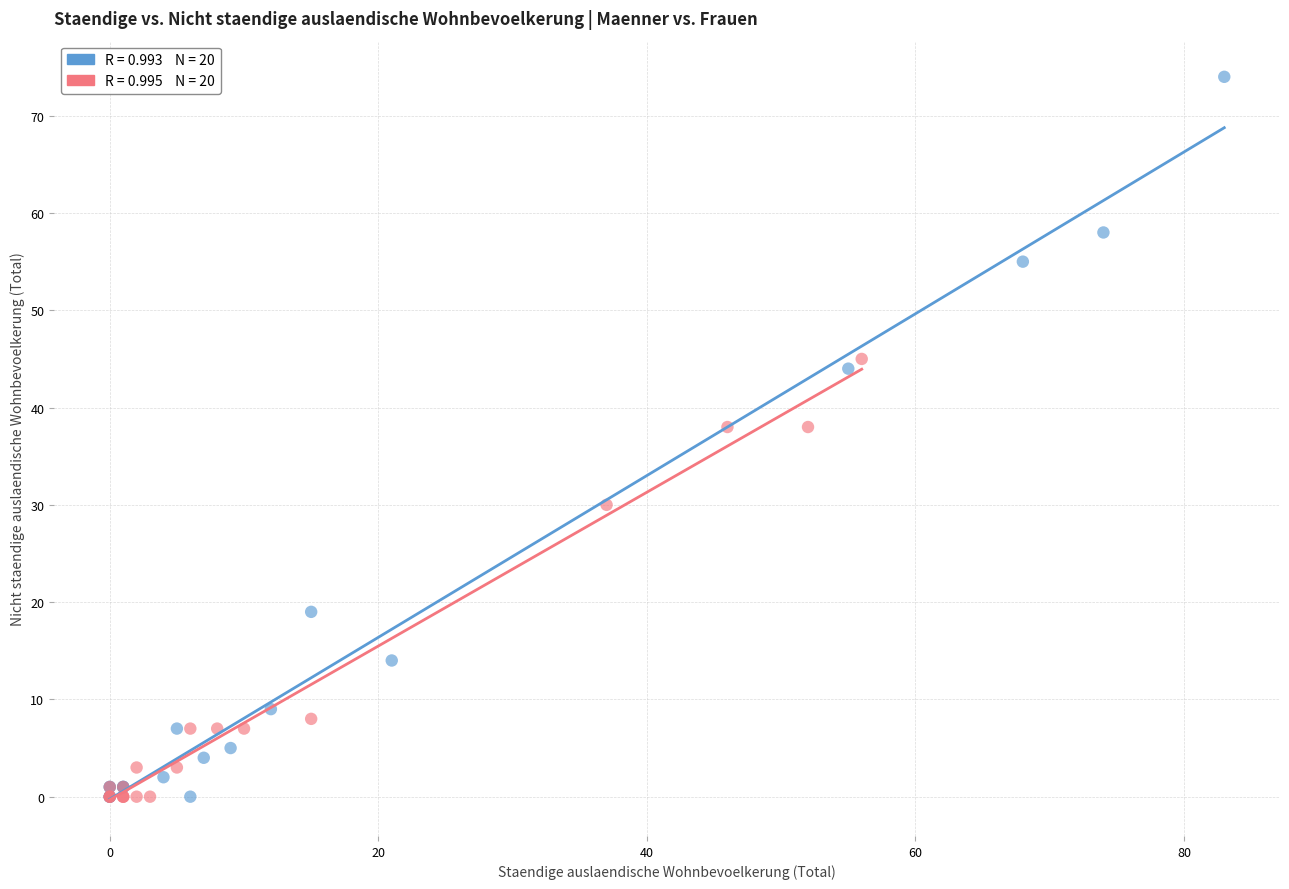

Which series reaches the maximum Y coordinate?

Männer (ständig)